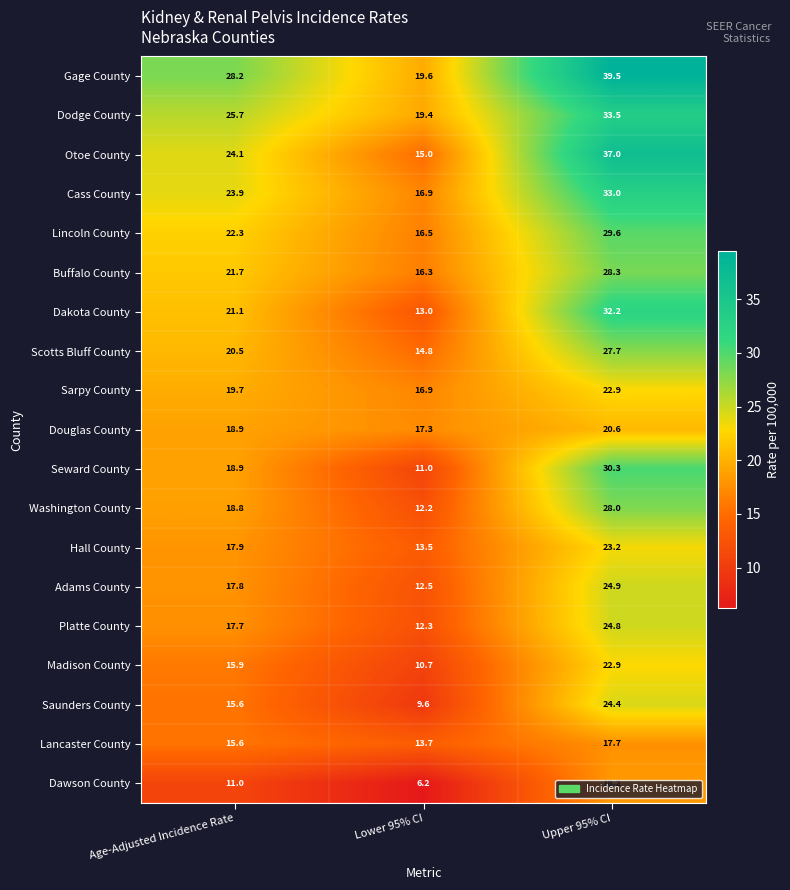

Which series has the largest range (max minus min)?

Otoe County